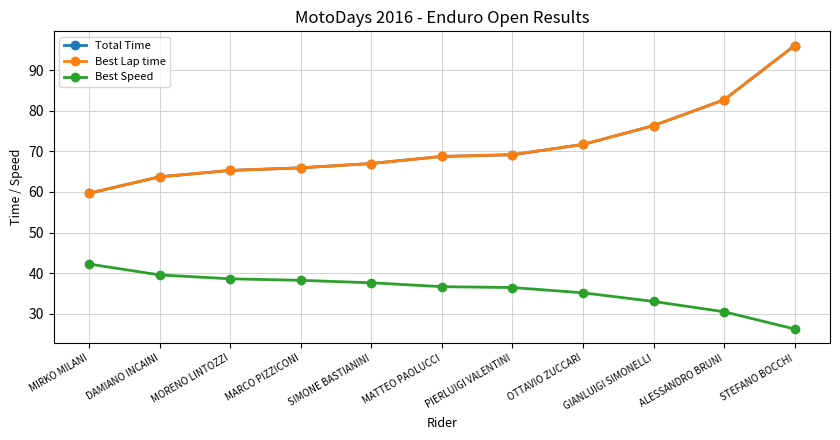

Does the chart have visible grid lines?

Yes